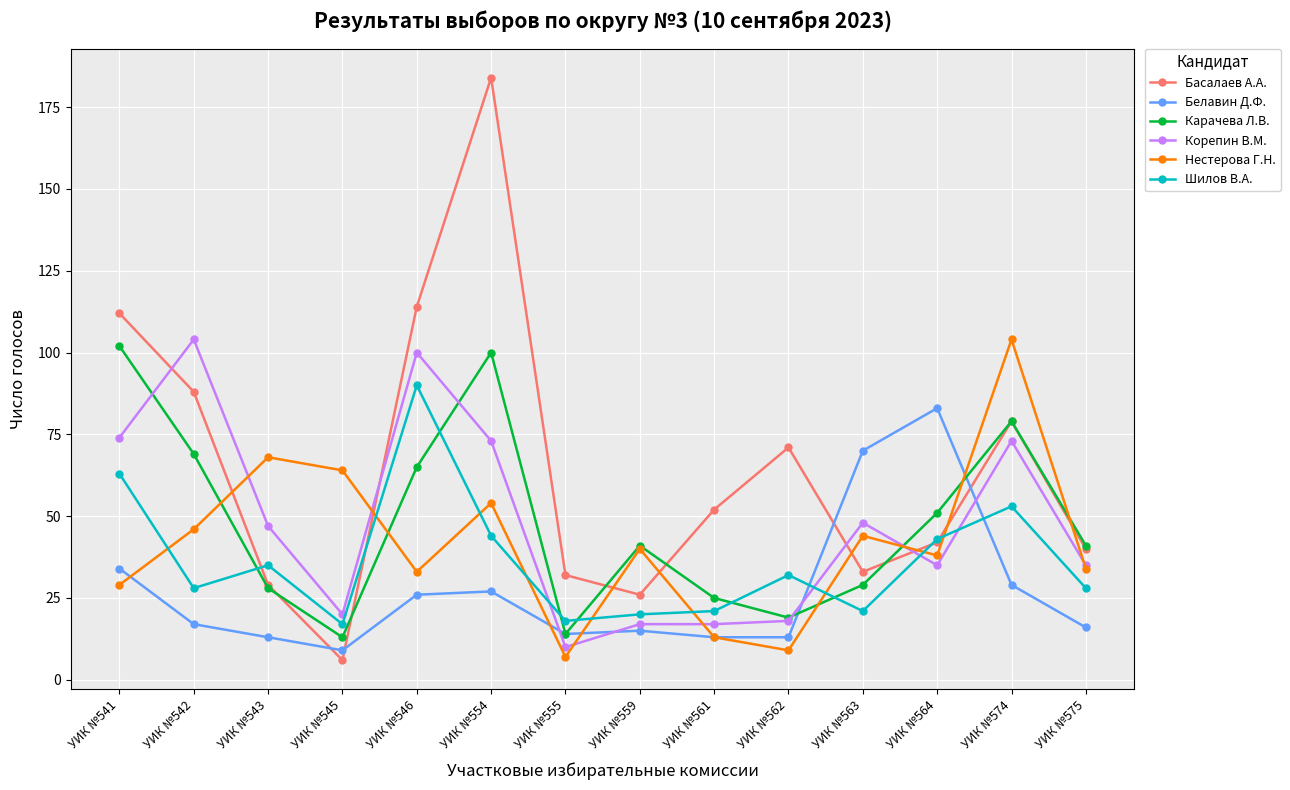

What is the difference between the highest and lowest values at УИК №542?

87